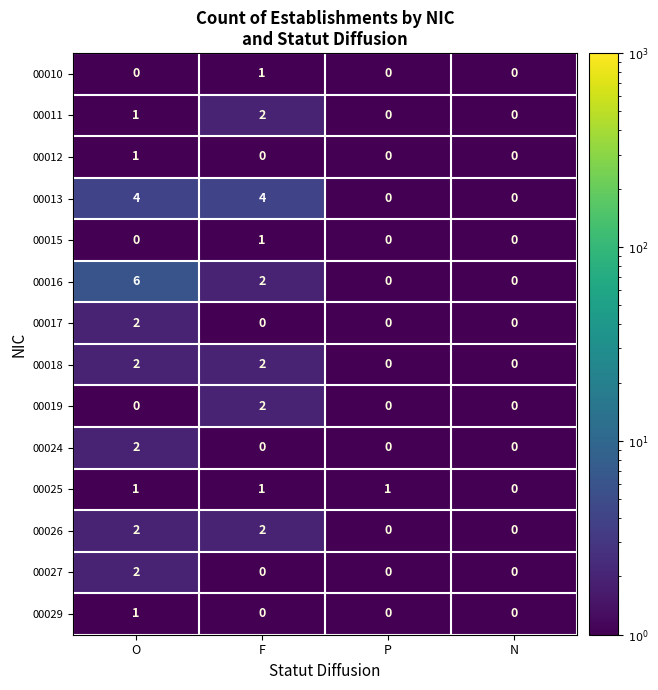

What is the maximum value shown in the chart?

6.0